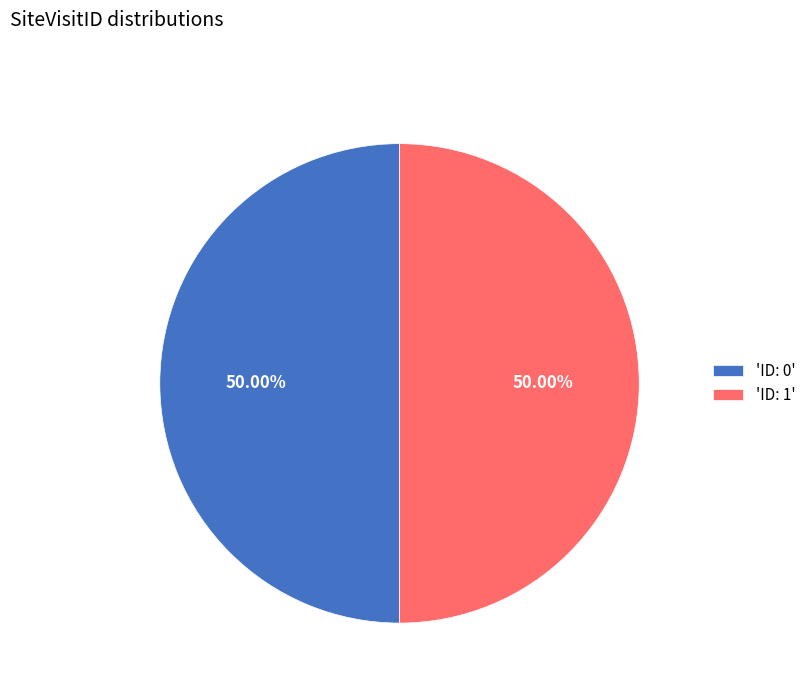

Combined, do 'ID: 1' and 'ID: 0' account for over 50%?

Yes